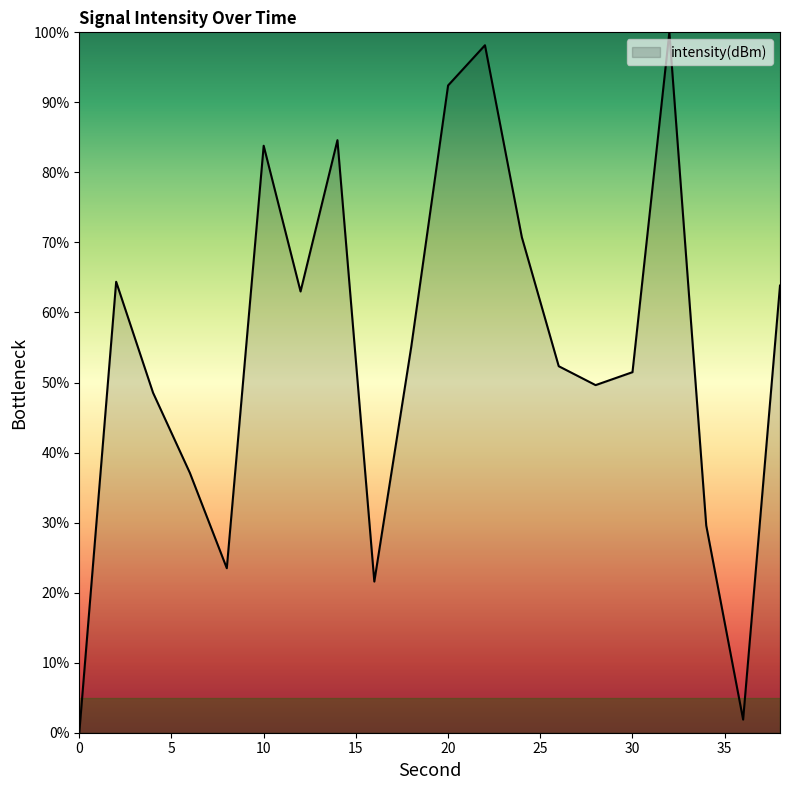

What is the greatest value displayed?

100.0